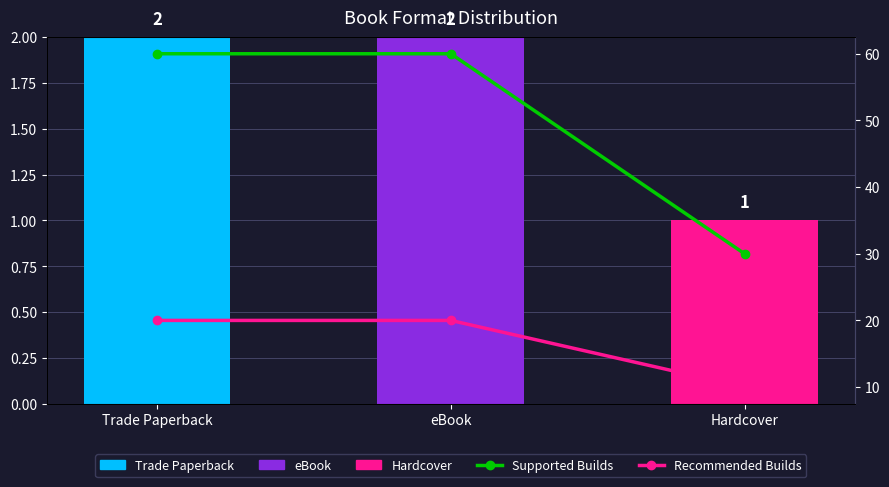

Which series has the largest total across all categories?

Supported Builds